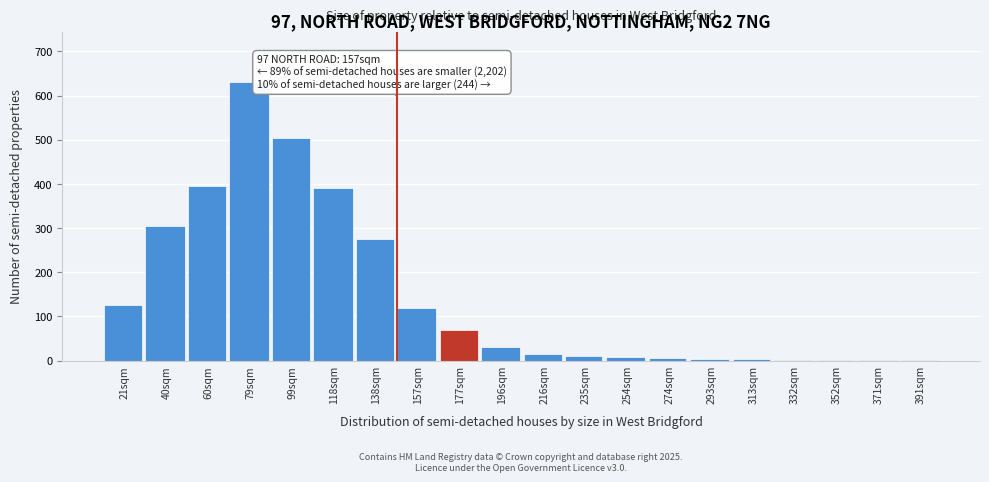

Which label corresponds to the largest value in the chart?

79sqm